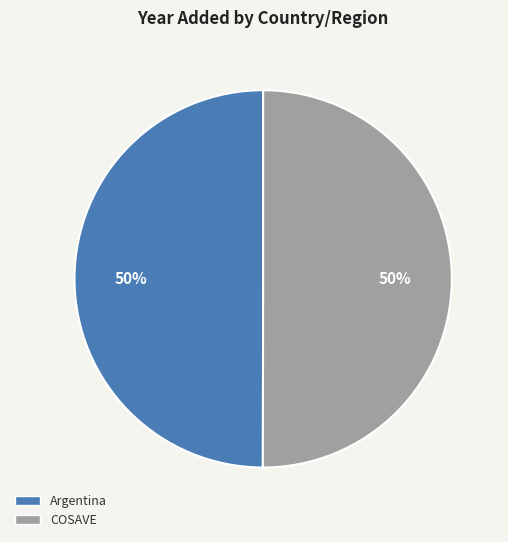

The COSAVE slice represents 59% of the pie. True or false?

False